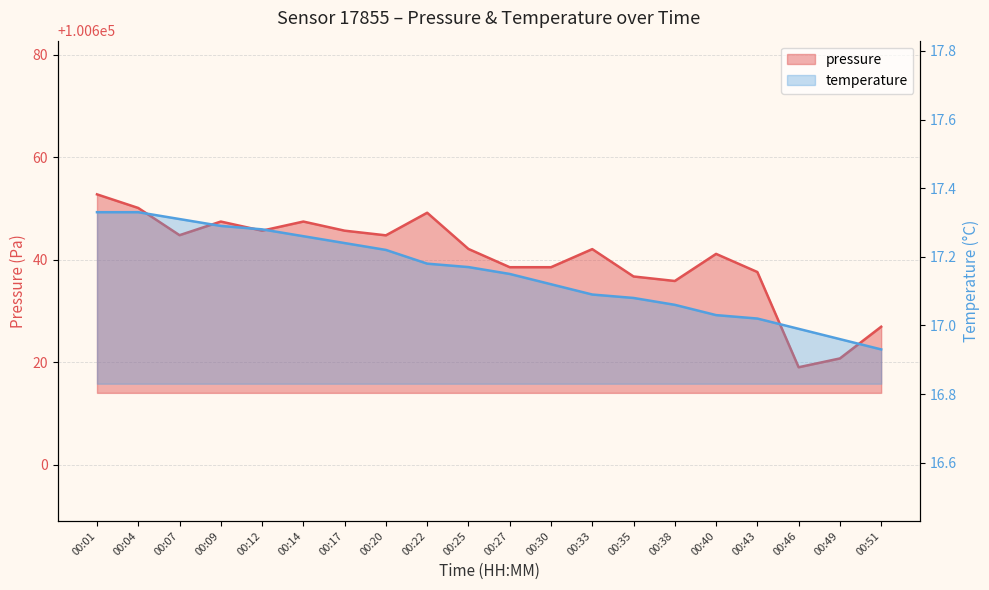

True or false: temperature has a value of 17.3 at 00:14.

True